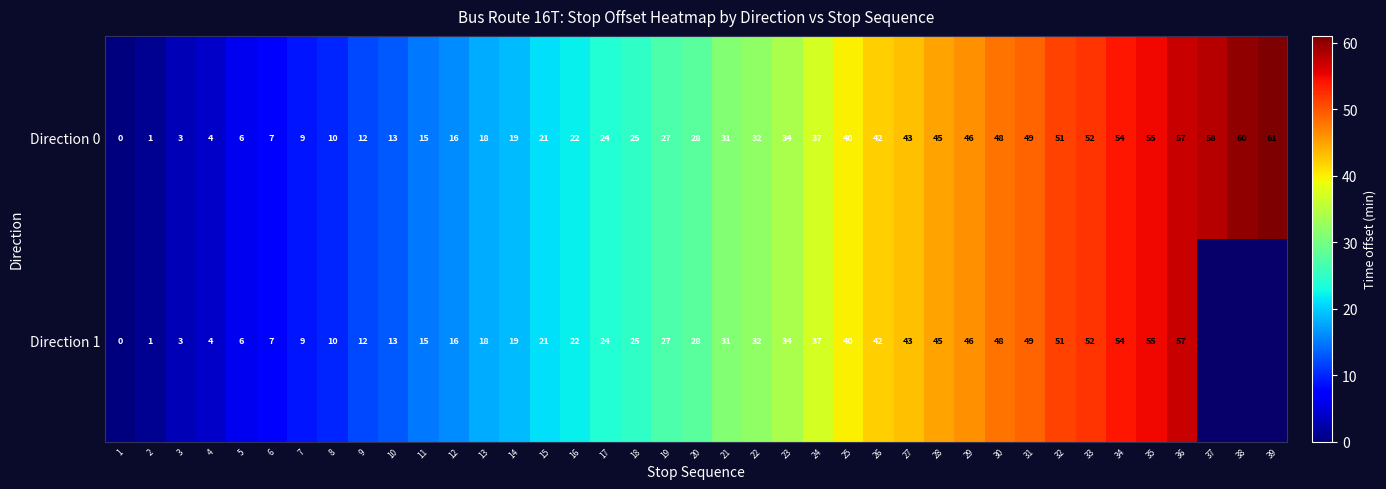

What is the average value of the Direction 0 series?

30